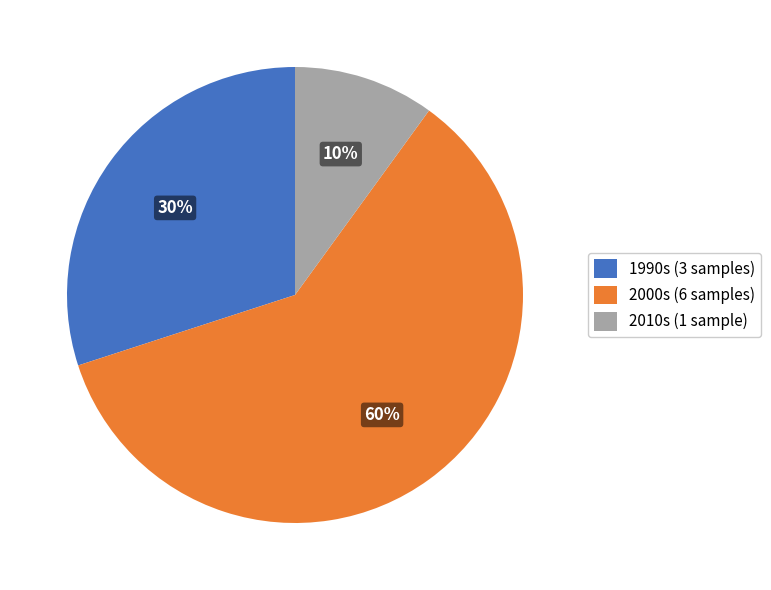

True or false: 2010s (1 sample) accounts for 10% of the total.

True